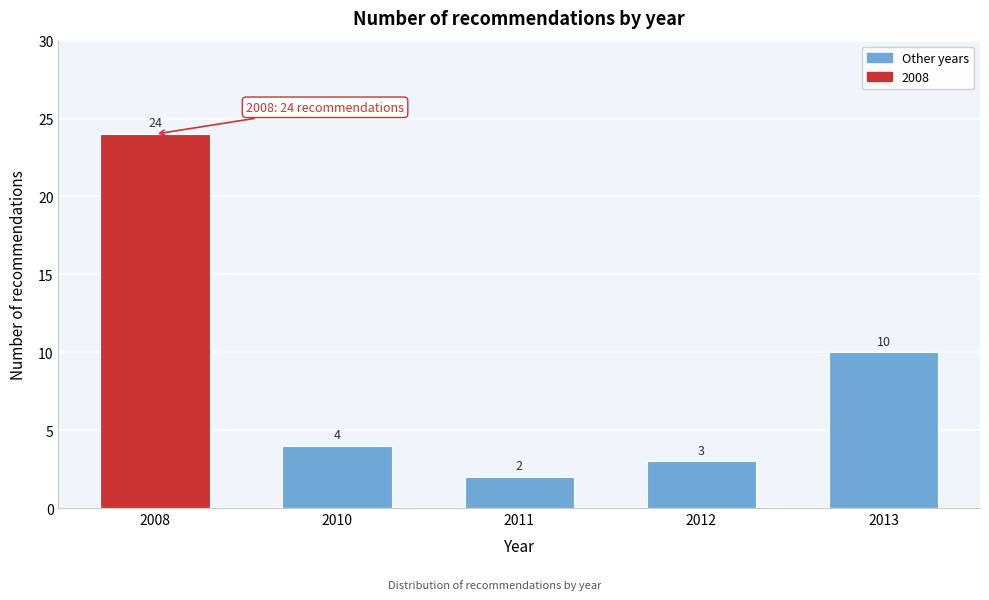

Reading left to right, list all the values displayed in this chart.

2008=24	2010=4	2011=2	2012=3	2013=10